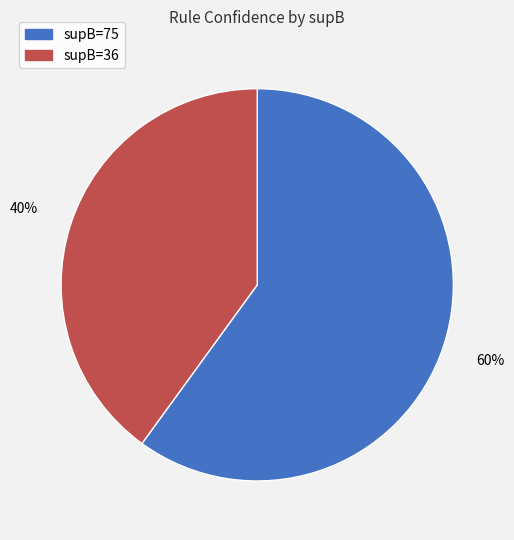

Is there any slice that represents more than half of the pie?

Yes